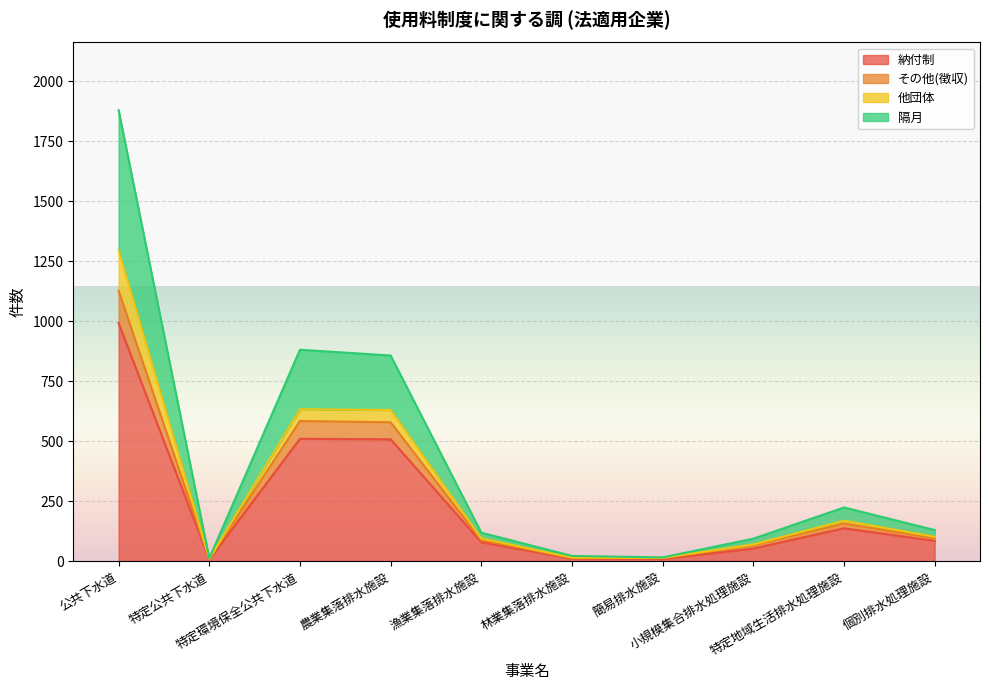

What are all the series names shown in the legend?

納付制, その他(徴収), 他団体, 隔月